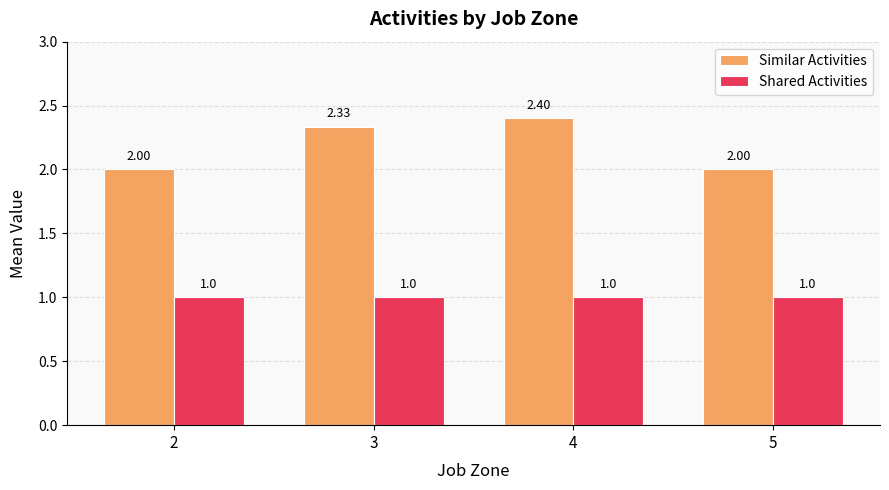

Which series has the largest total across all categories?

Similar Activities